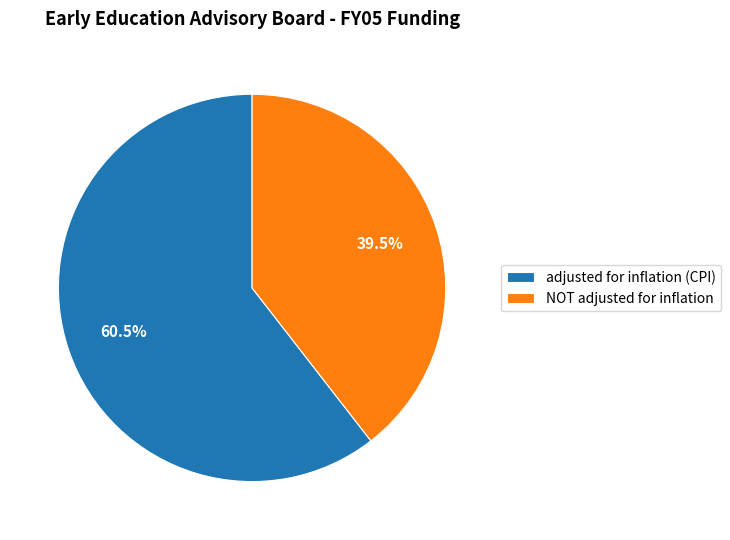

To the nearest percent, what is the difference between the adjusted for inflation (CPI) and NOT adjusted for inflation slice percentages?

21%